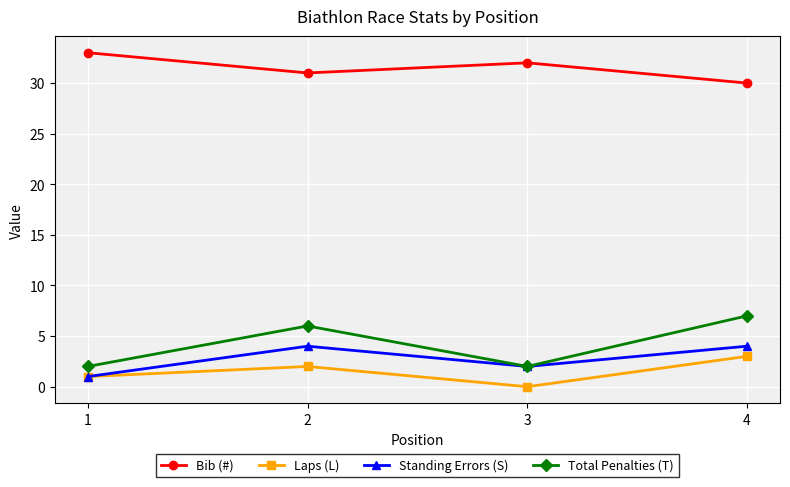

True or false: Bib (#) and Laps (L) intersect in this chart.

False